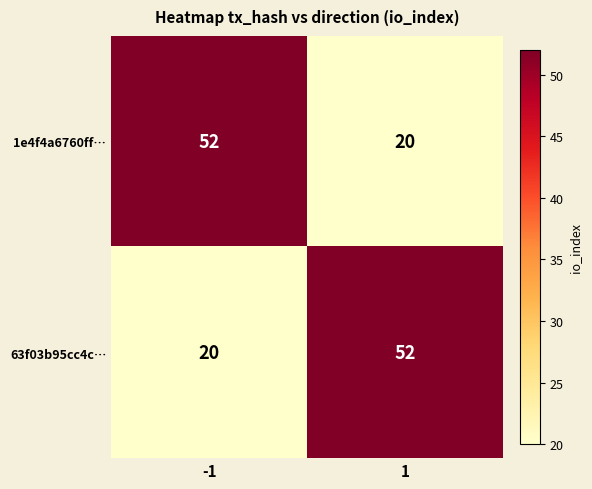

Rank the series at 1 from lowest to highest value.

1e4f4a6760ff…, 63f03b95cc4c…